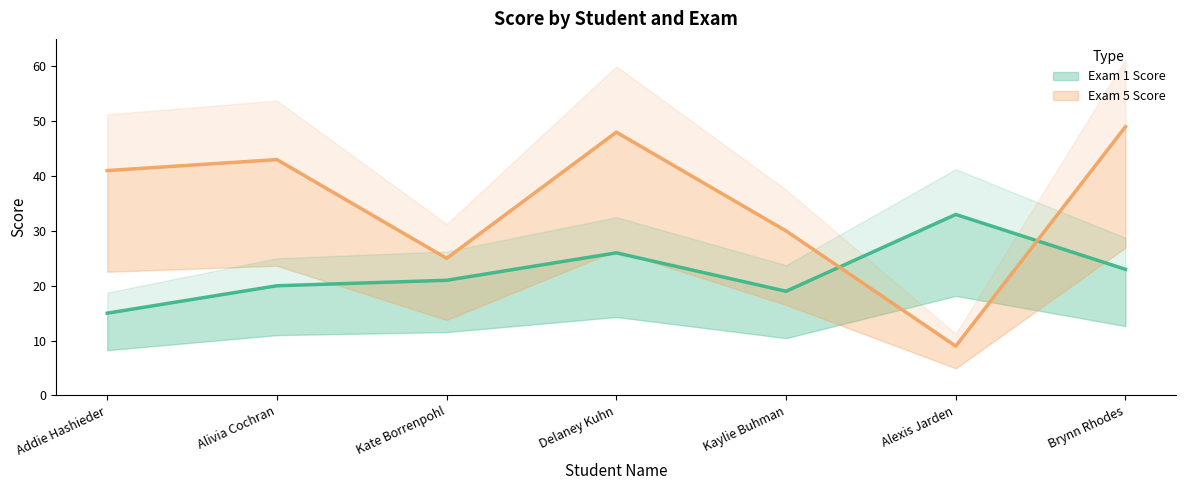

What is the maximum value shown in the chart?

49